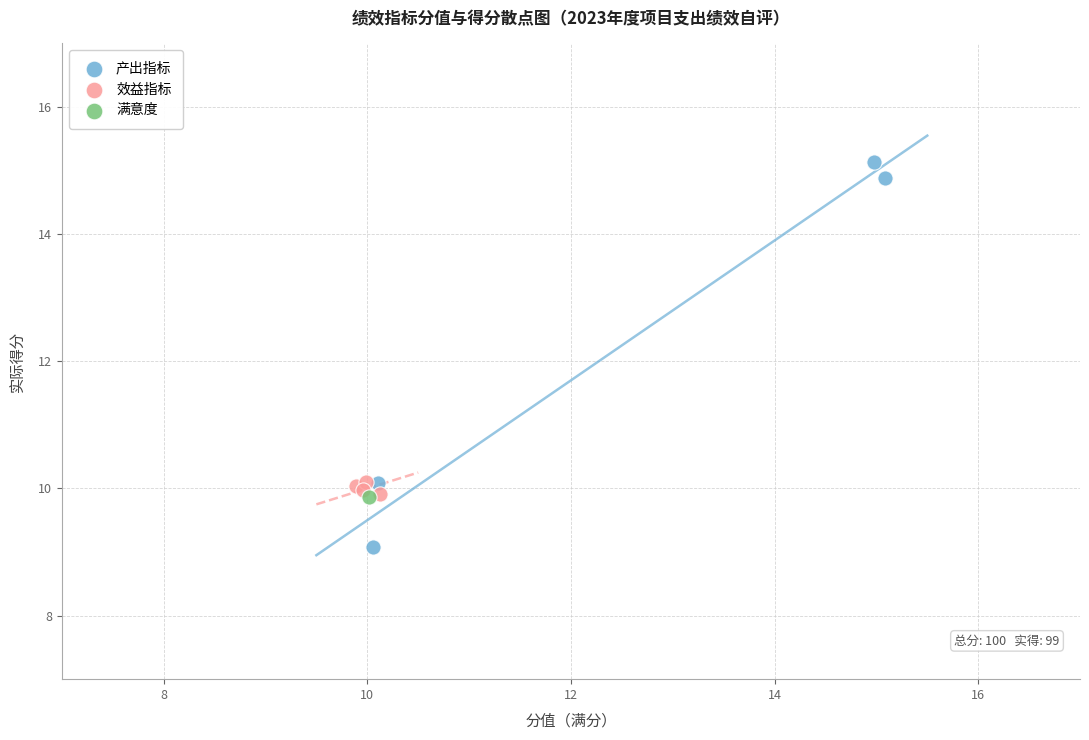

What are all the series names shown in the legend?

产出指标, 效益指标, 满意度